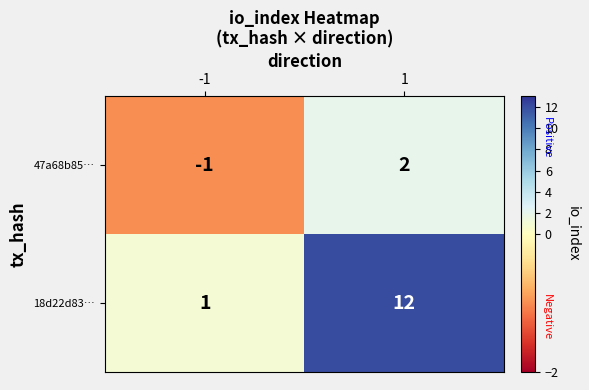

What is the total value across all series at 1?

14